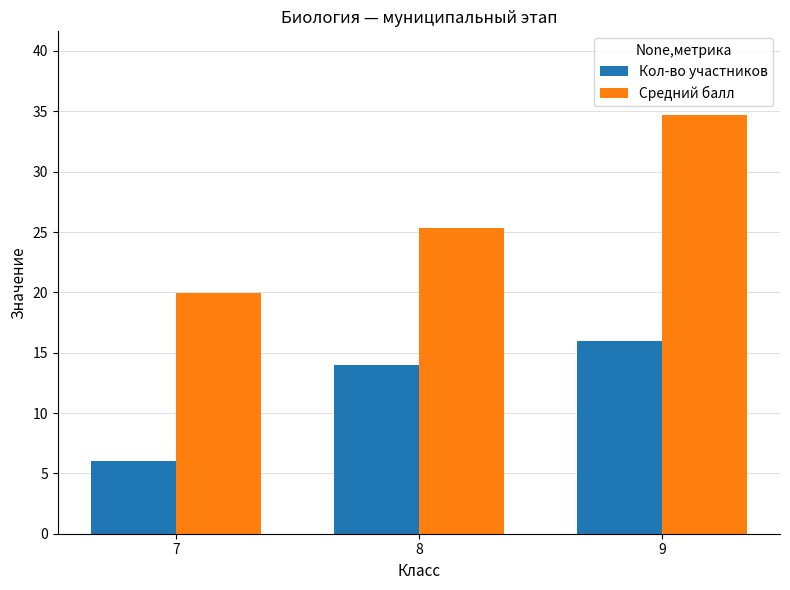

Reading right to left, what are all the values shown in this chart?

Кол-во участников: 9=16.0	8=14.0	7=6.0
Средний балл: 9=34.7	8=25.3	7=20.0